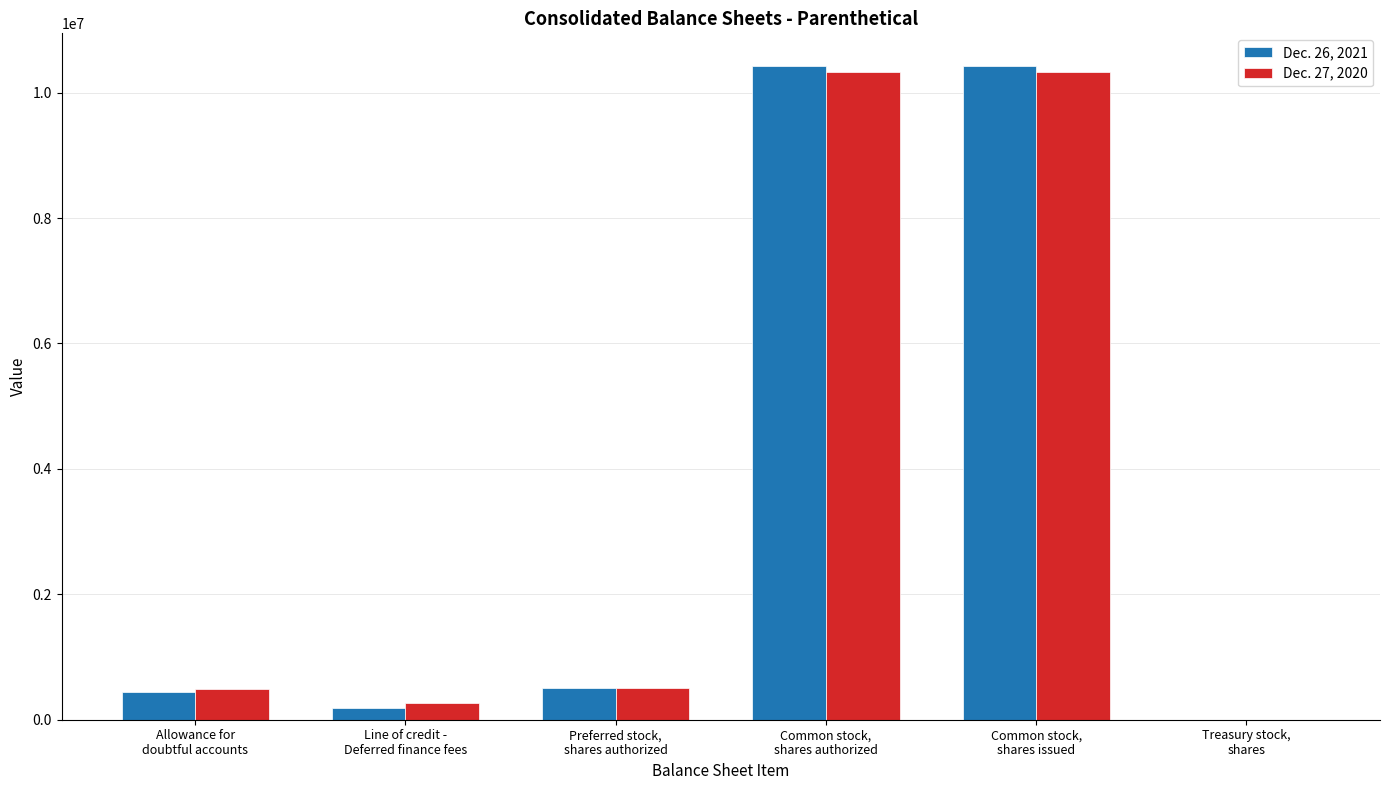

Between Line of credit -
Deferred finance fees and Common stock,
shares authorized, which series saw the biggest shift?

Dec. 26, 2021